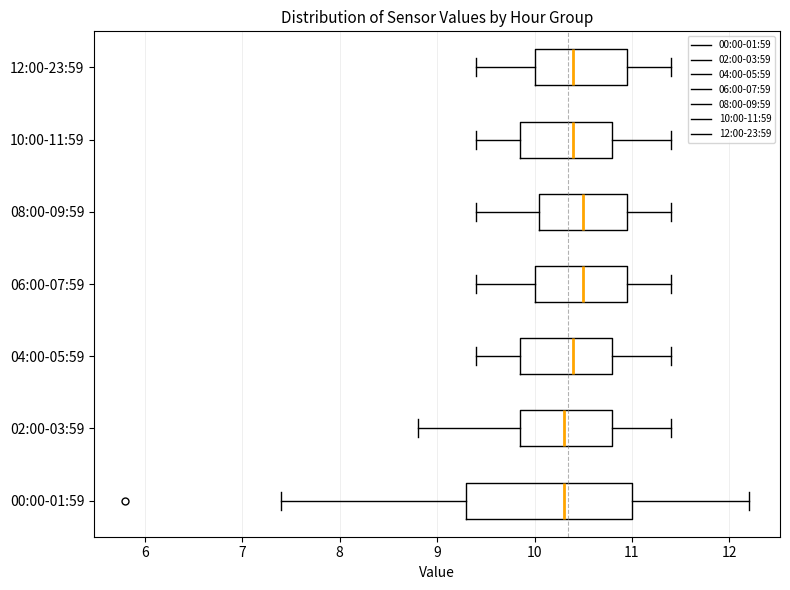

Reading bottom to top, read every box against the x-axis: the position of its median line, the range the box covers, and the ends of its whiskers. The values are not printed on the chart, so give them approximately, as read against the axis.

00:00-01:59: median 10.3, box 9.3 to 11.0, whiskers 7.4 to 12.2
02:00-03:59: median 10.3, box 9.9 to 10.8, whiskers 8.8 to 11.4
04:00-05:59: median 10.4, box 9.9 to 10.8, whiskers 9.4 to 11.4
06:00-07:59: median 10.5, box 10.0 to 11.0, whiskers 9.4 to 11.4
08:00-09:59: median 10.5, box 10.1 to 11.0, whiskers 9.4 to 11.4
10:00-11:59: median 10.4, box 9.9 to 10.8, whiskers 9.4 to 11.4
12:00-23:59: median 10.4, box 10.0 to 11.0, whiskers 9.4 to 11.4